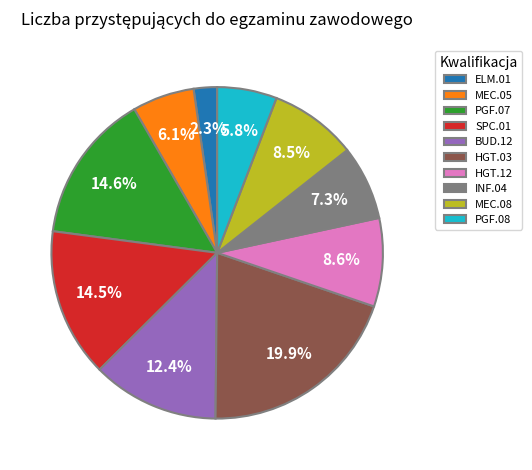

Between SPC.01 and MEC.05, which is larger?

SPC.01